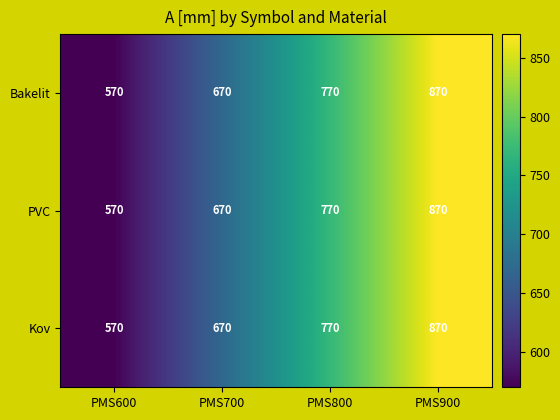

What is the sum of the PVC values at PMS800 and PMS900?

1640